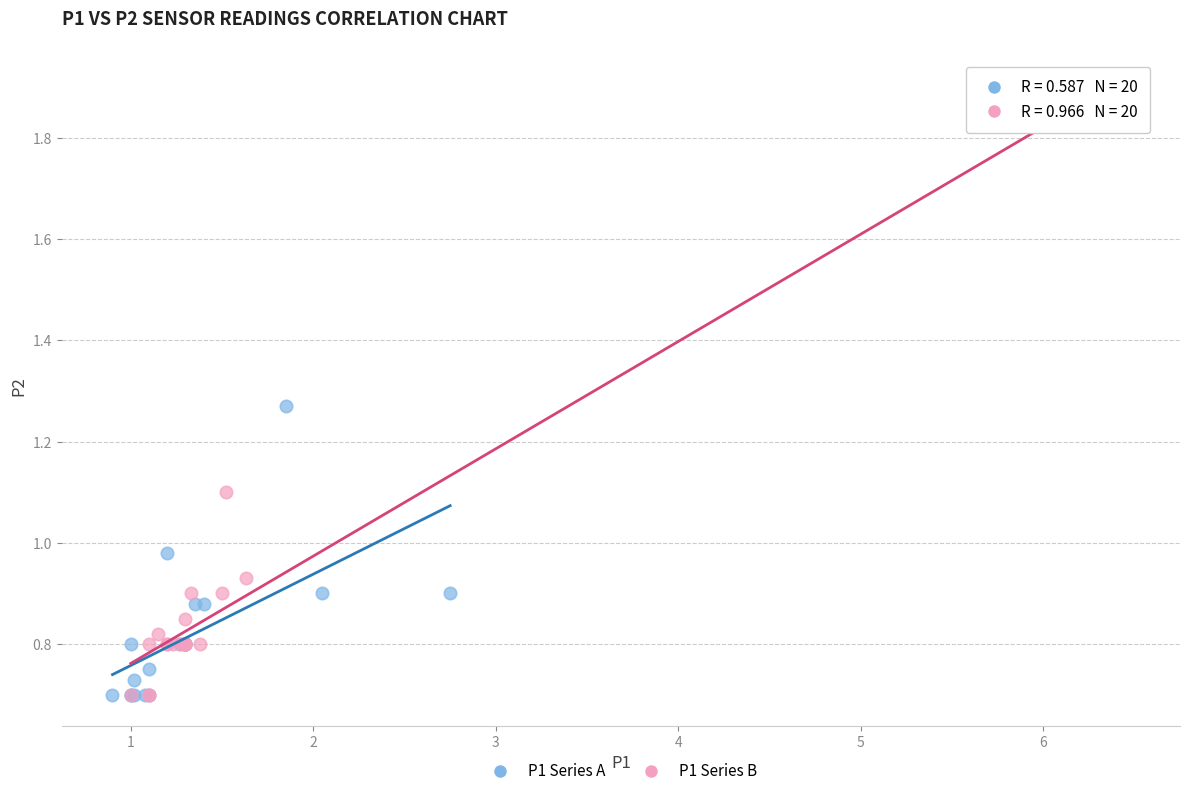

Which series contains the highest Y value?

P1 Series B